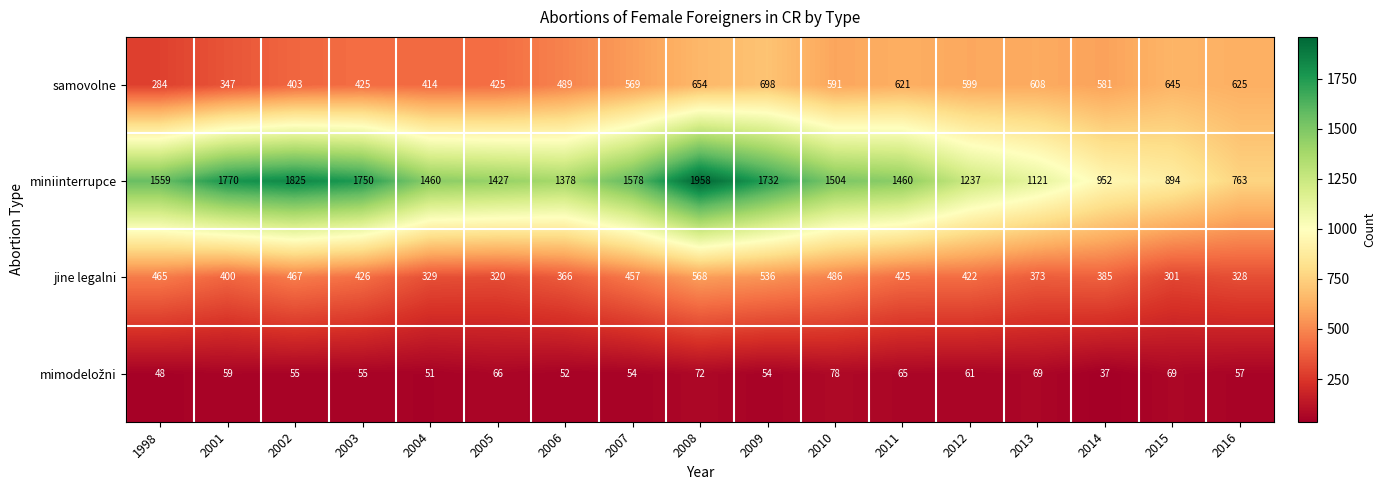

What is the difference between the maximum and minimum values in the samovolne series?

414